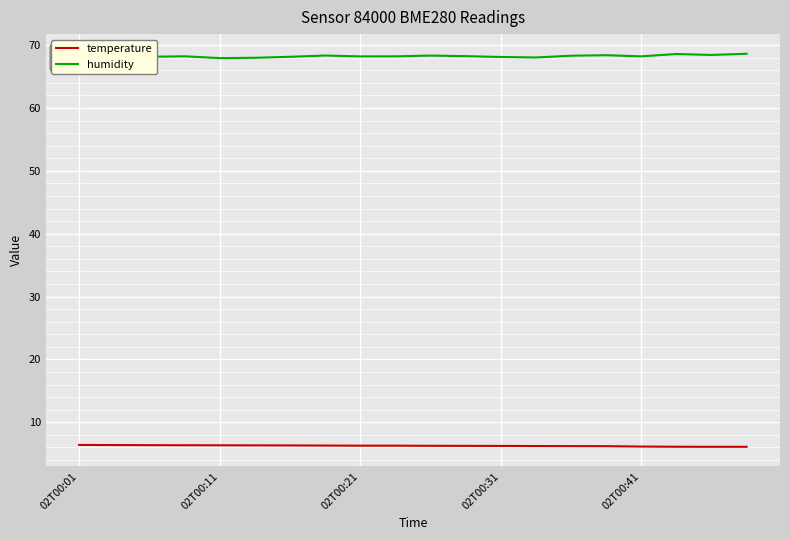

What is the sum of all temperature values?

125.2